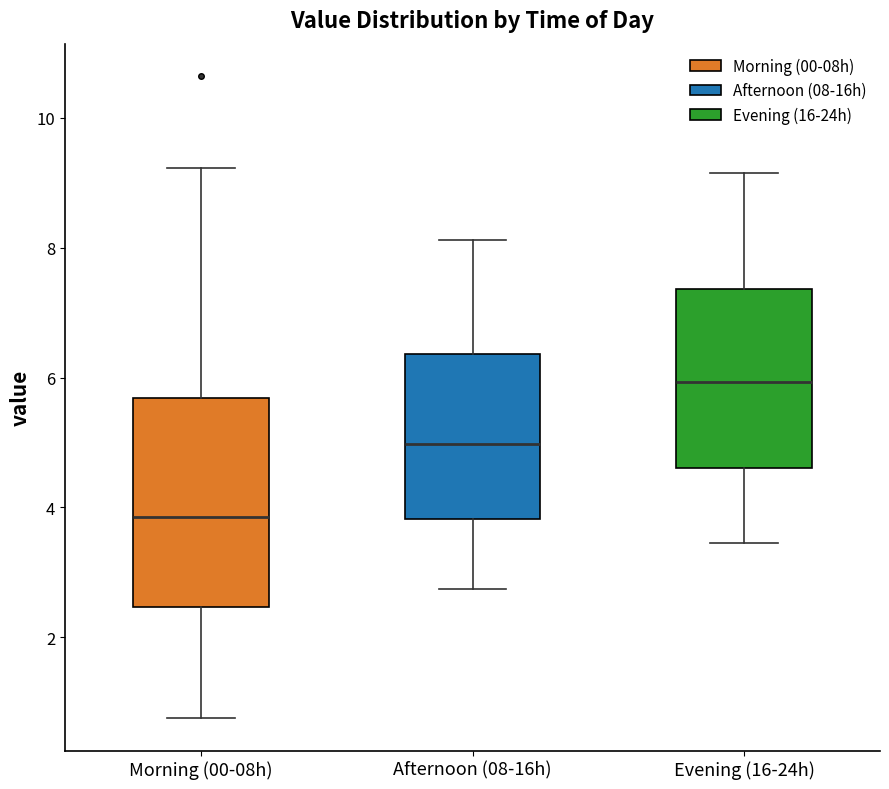

Which box's median line is the lowest?

Morning (00-08h)